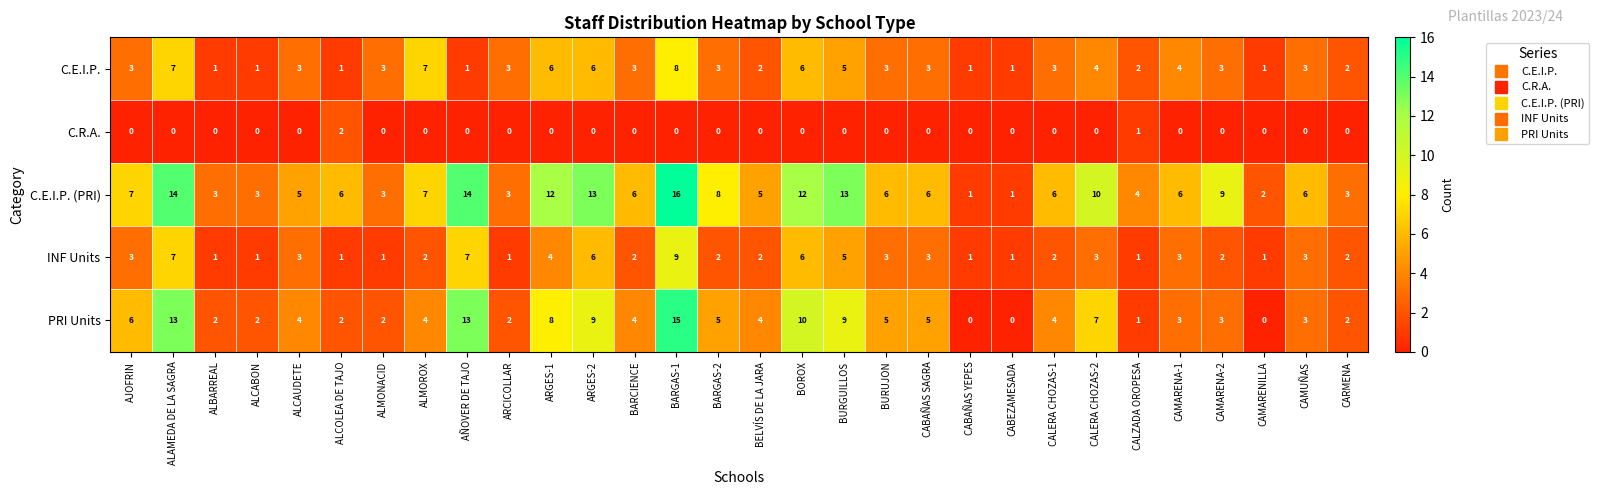

Which series has the largest total across all categories?

C.E.I.P. (PRI)